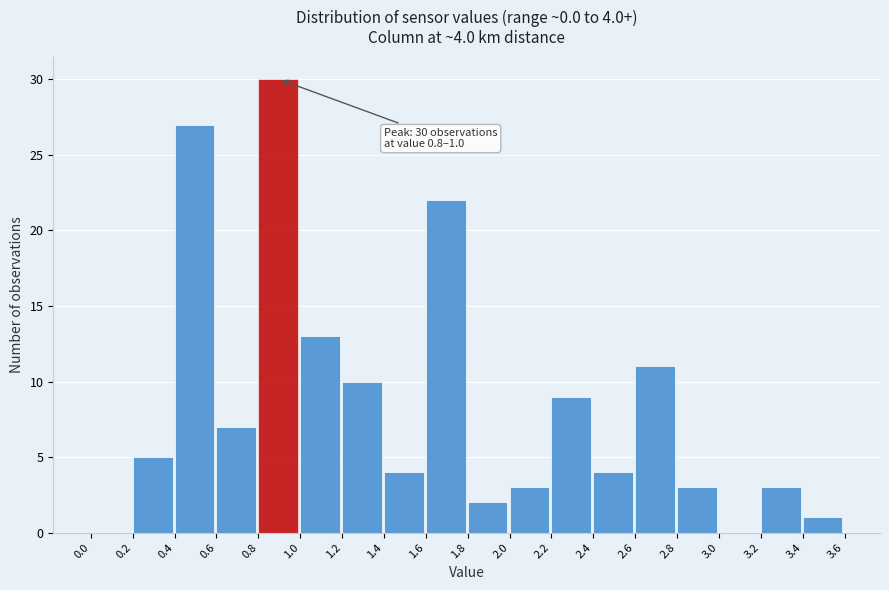

Which range on the x-axis has the tallest bar?

0.8 to 1.0